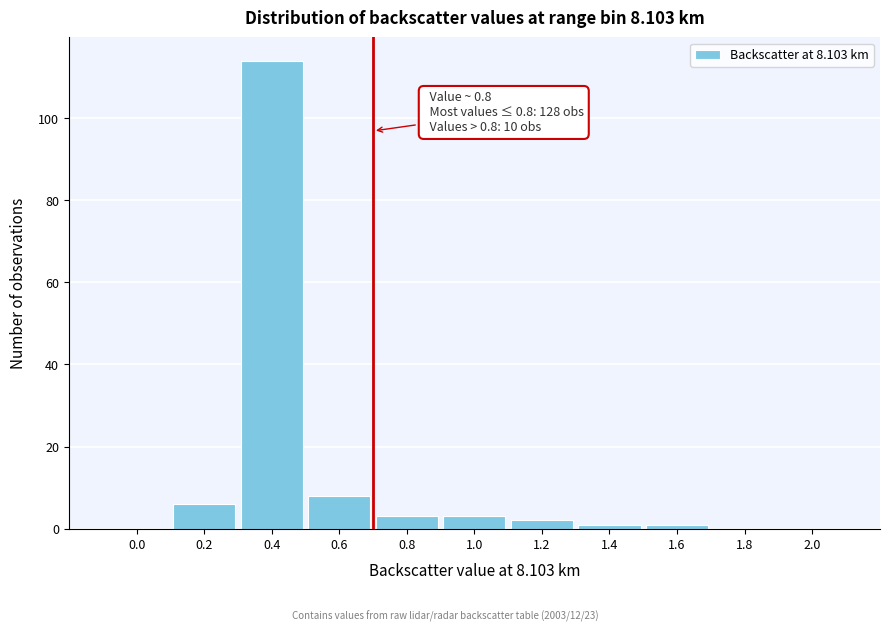

Reading left to right, extract all data points from this chart.

0.0=0	0.2=6	0.4=114	0.6=8	0.8=3	1.0=3	1.2=2	1.4=1	1.6=1	1.8=0	2.0=0